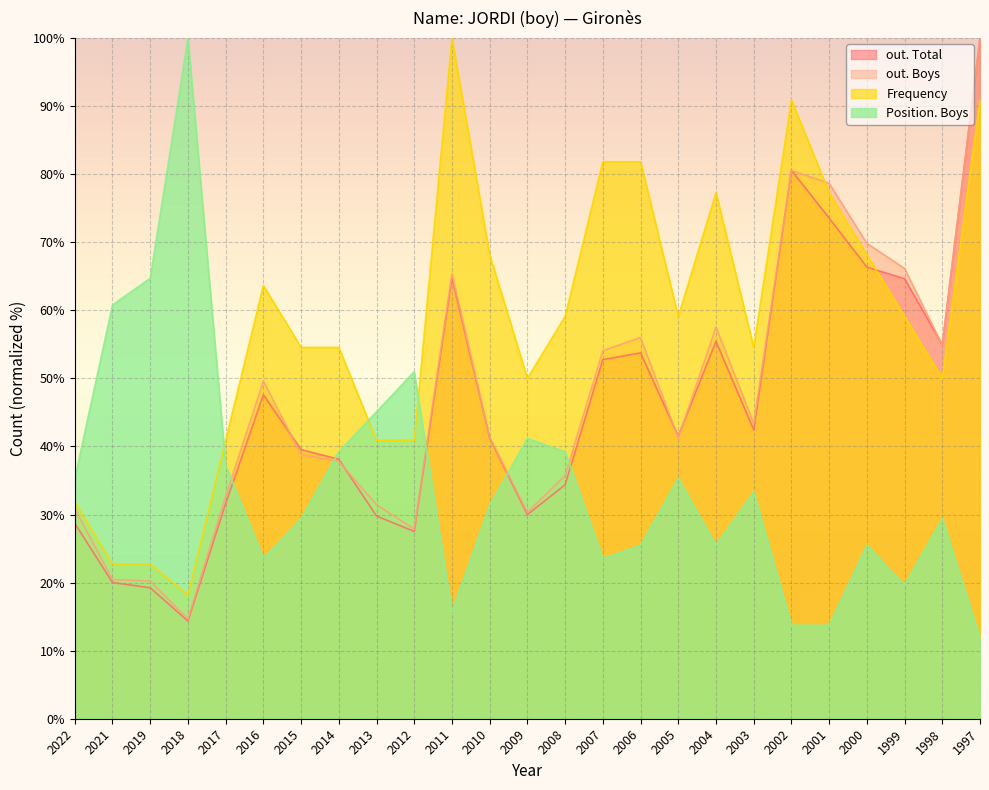

Reading right to left, extract all data points from this chart.

out. Total: 1997=100.0	1998=55.0	1999=64.6	2000=66.3	2001=73.6	2002=80.6	2003=42.4	2004=55.4	2005=41.5	2006=53.7	2007=52.8	2008=34.4	2009=30.0	2010=41.2	2011=64.8	2012=27.5	2013=29.8	2014=38.1	2015=39.5	2016=47.6	2017=31.6	2018=14.4	2019=19.2	2021=20.0	2022=28.7
out. Boys: 1997=100.0	1998=54.9	1999=66.1	2000=69.8	2001=78.7	2002=80.5	2003=43.4	2004=57.5	2005=41.2	2006=56.0	2007=54.1	2008=35.7	2009=30.3	2010=41.3	2011=65.4	2012=27.9	2013=31.4	2014=37.8	2015=38.8	2016=49.6	2017=32.7	2018=14.6	2019=20.2	2021=20.4	2022=30.9
Frequency: 1997=90.9	1998=50.0	1999=59.1	2000=68.2	2001=77.3	2002=90.9	2003=54.5	2004=77.3	2005=59.1	2006=81.8	2007=81.8	2008=59.1	2009=50.0	2010=68.2	2011=100.0	2012=40.9	2013=40.9	2014=54.5	2015=54.5	2016=63.6	2017=40.9	2018=18.2	2019=22.7	2021=22.7	2022=31.8
Position. Boys: 1997=11.8	1998=29.4	1999=19.6	2000=25.5	2001=13.7	2002=13.7	2003=33.3	2004=25.5	2005=35.3	2006=25.5	2007=23.5	2008=39.2	2009=41.2	2010=31.4	2011=15.7	2012=51.0	2013=45.1	2014=39.2	2015=29.4	2016=23.5	2017=37.3	2018=100.0	2019=64.7	2021=60.8	2022=35.3